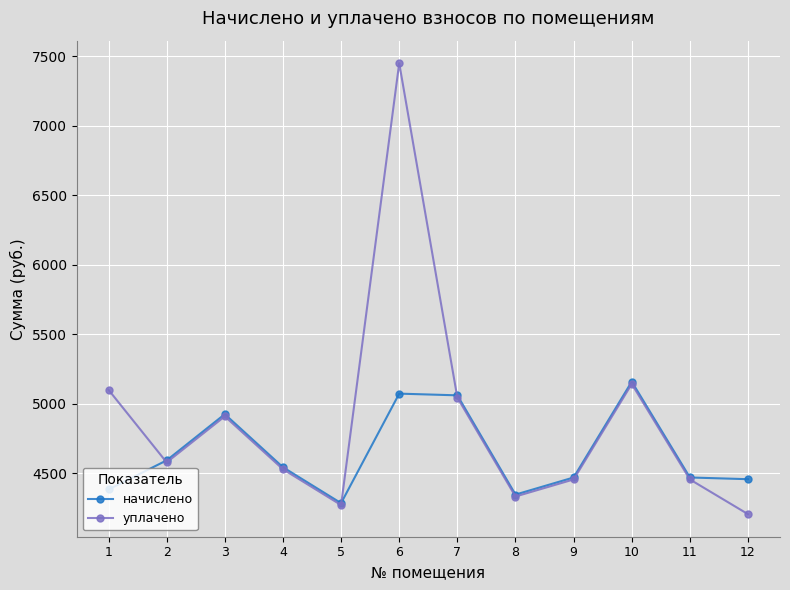

The value of уплачено at 8 is 7791.9. True or false?

False